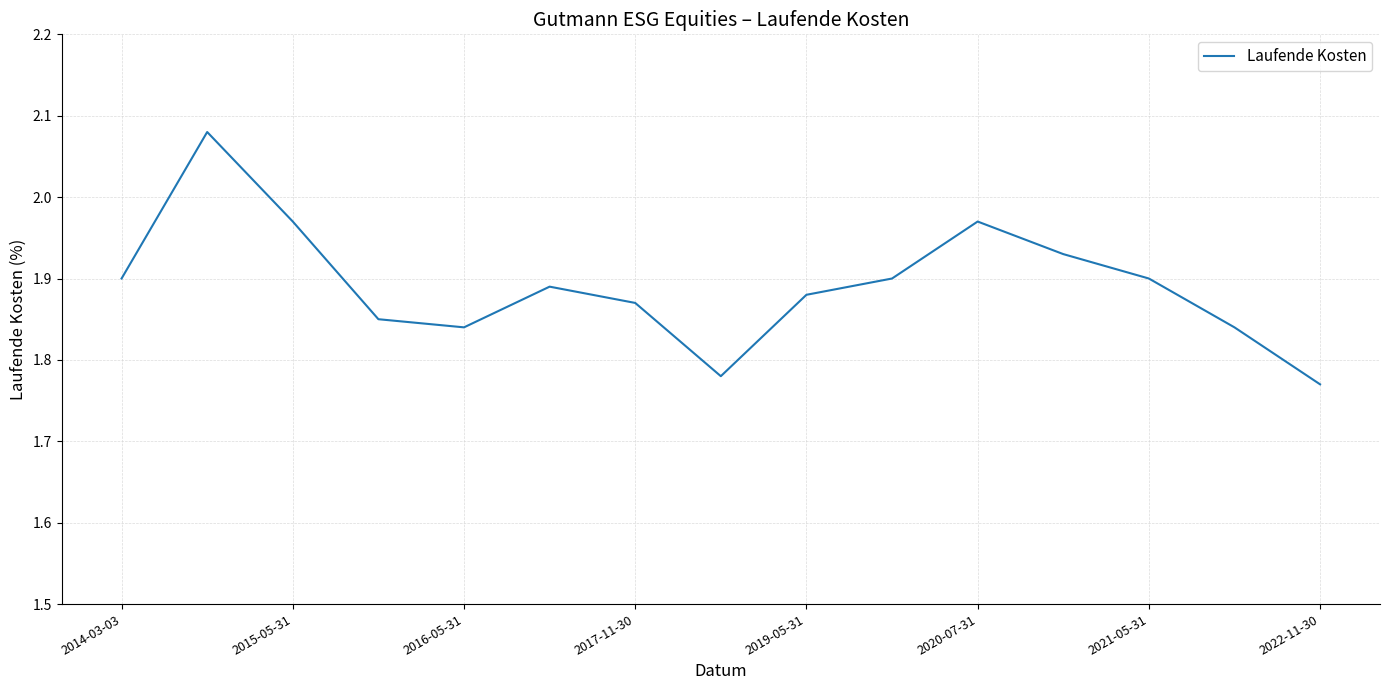

What is the difference between the maximum and minimum values?

0.3